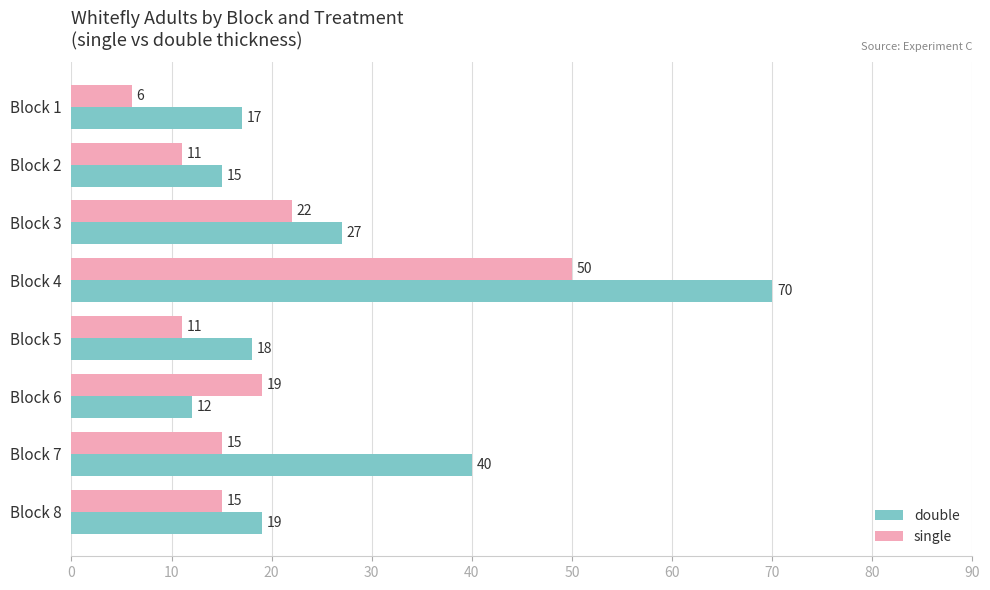

What is the difference between the maximum and minimum values in the single series?

44